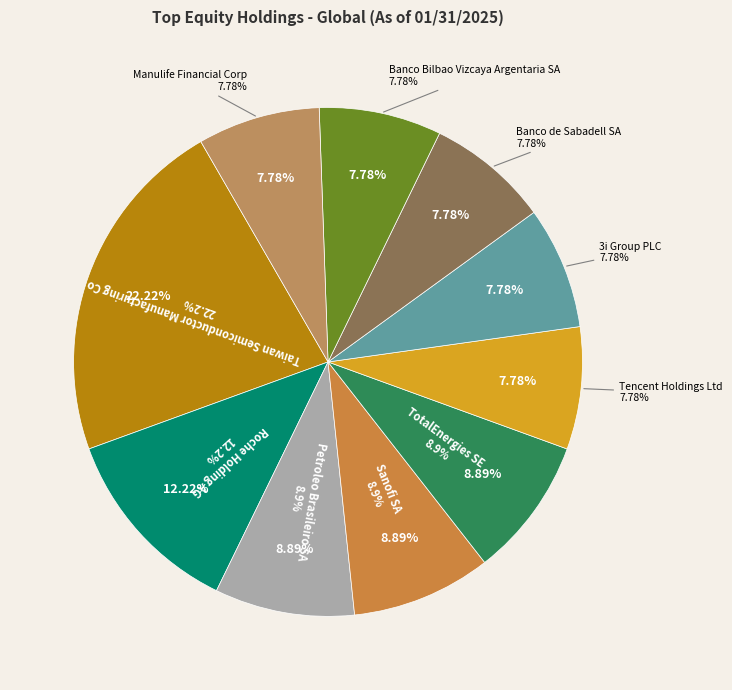

The TotalEnergies SE slice represents 9% of the pie. True or false?

True